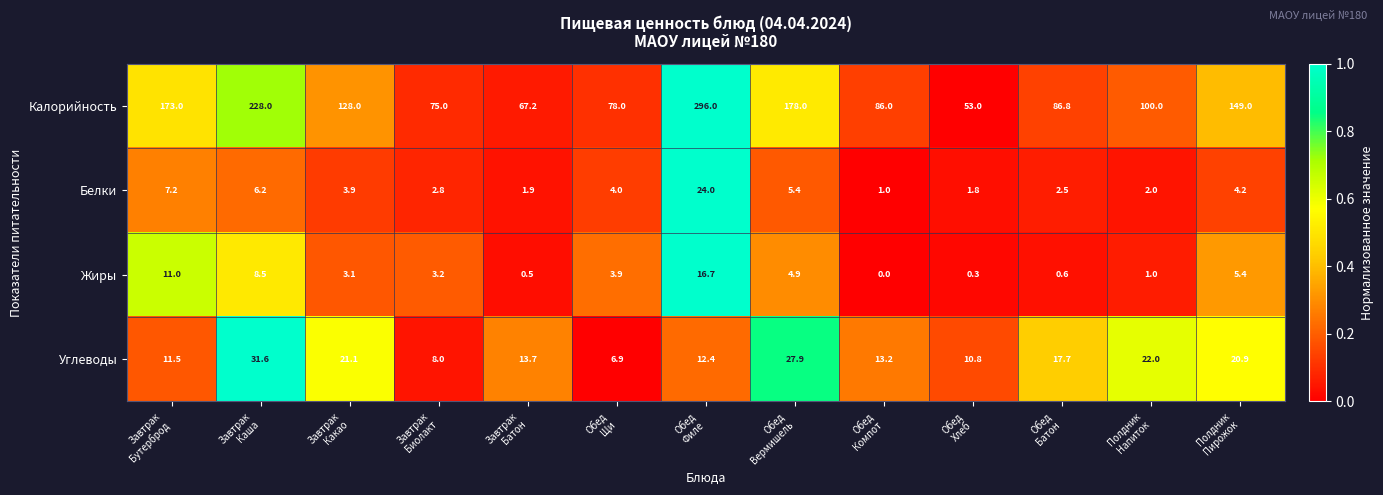

What is the average value of the Жиры series?

4.5